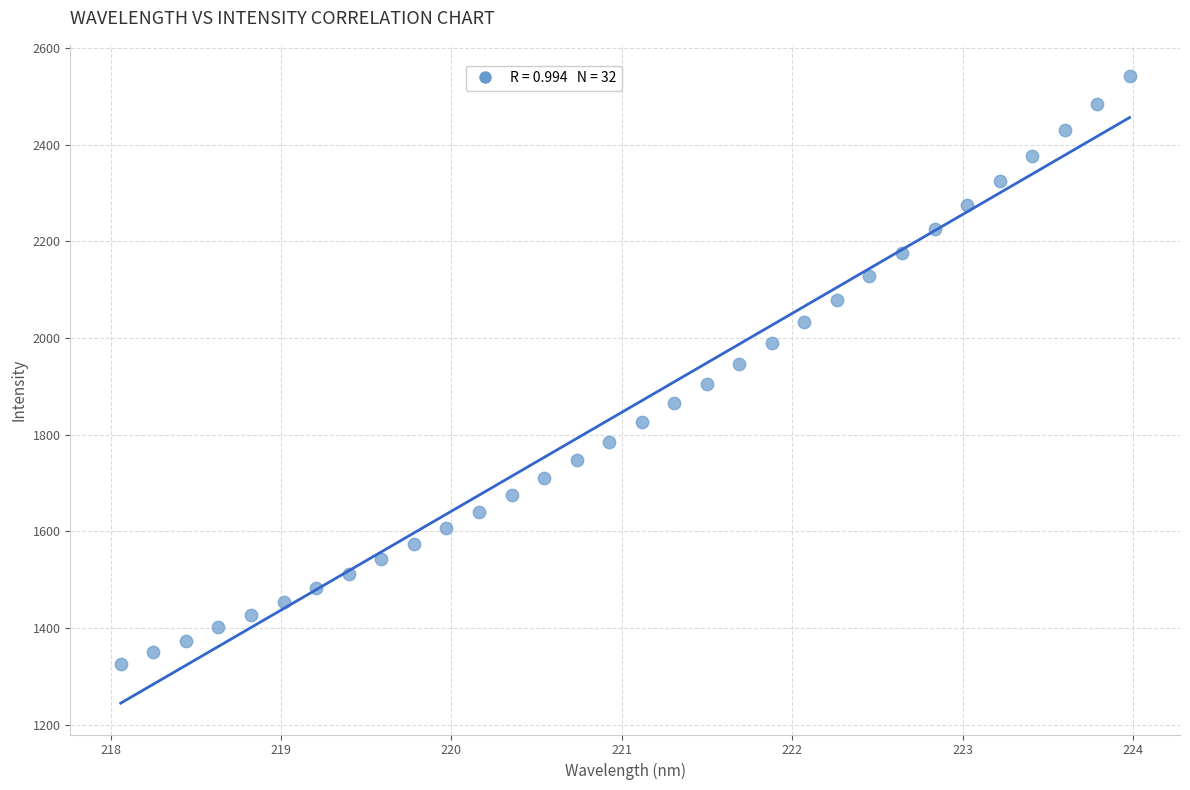

What is the range of X values (max minus min)?

5.9